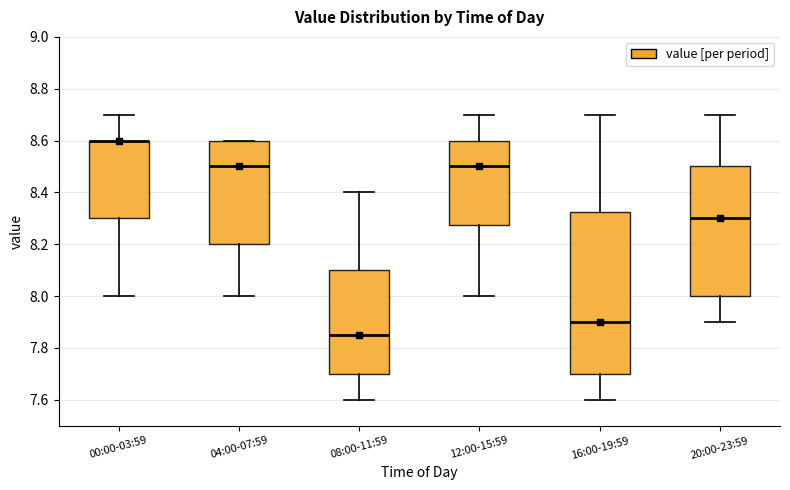

Which box is the tallest, from its lower edge to its upper edge?

16:00-19:59